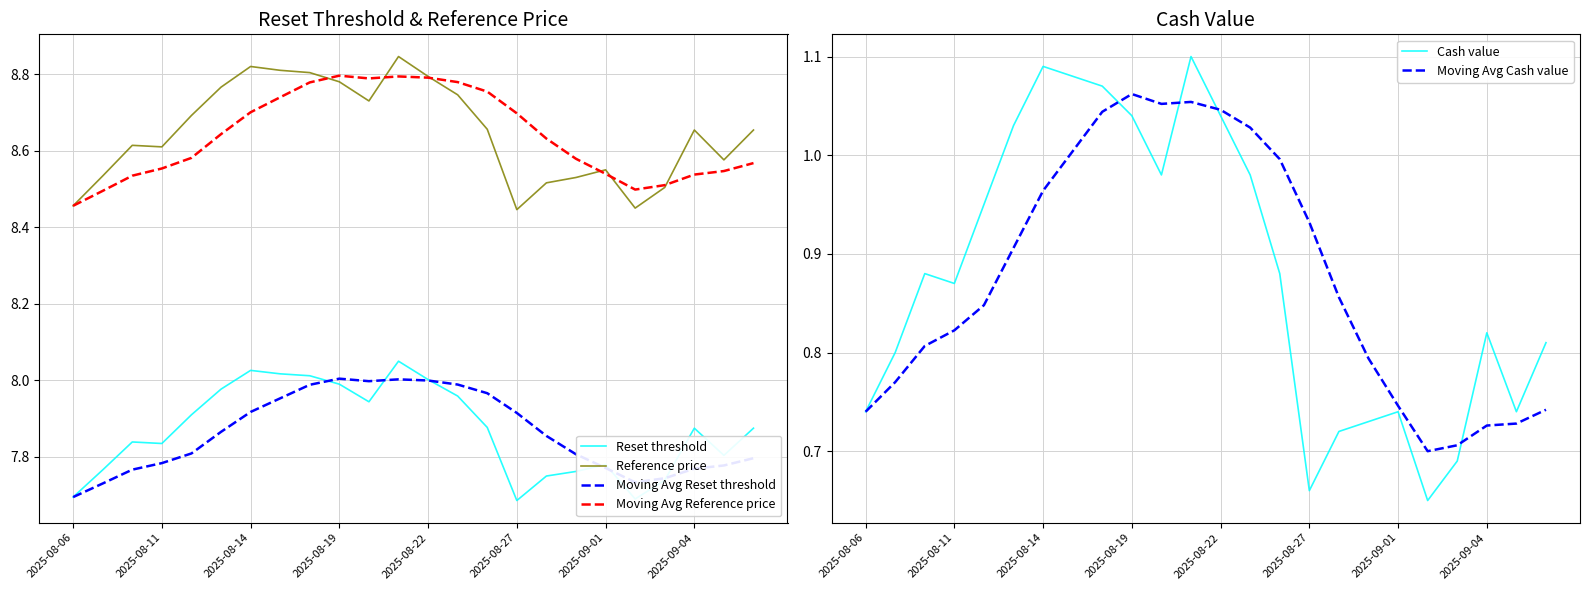

The Moving Avg Reset threshold series shows 2.3 at 2025-08-11. True or false?

False